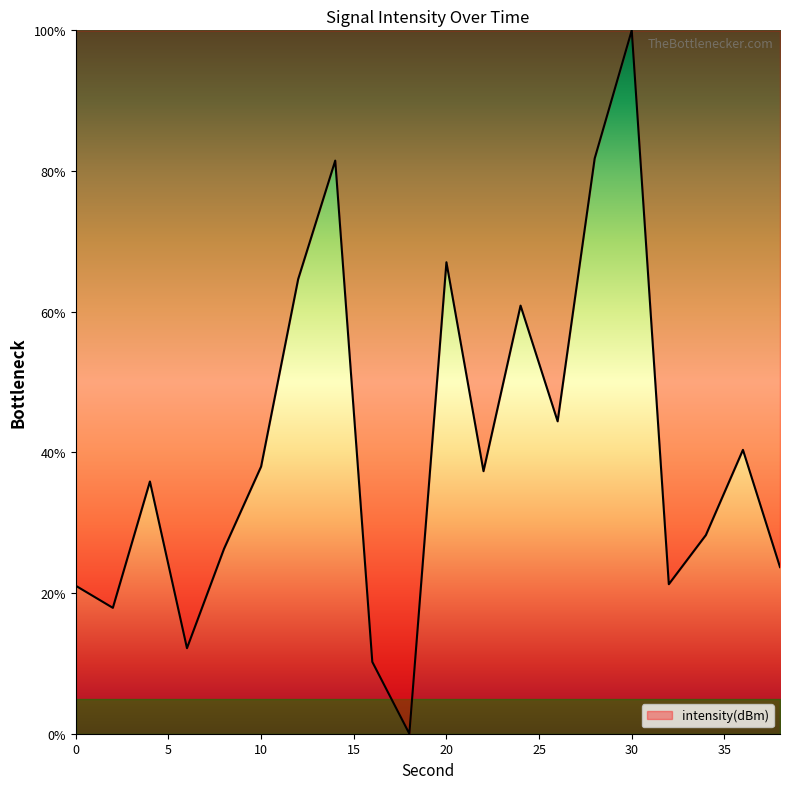

What is the average value?

40.6